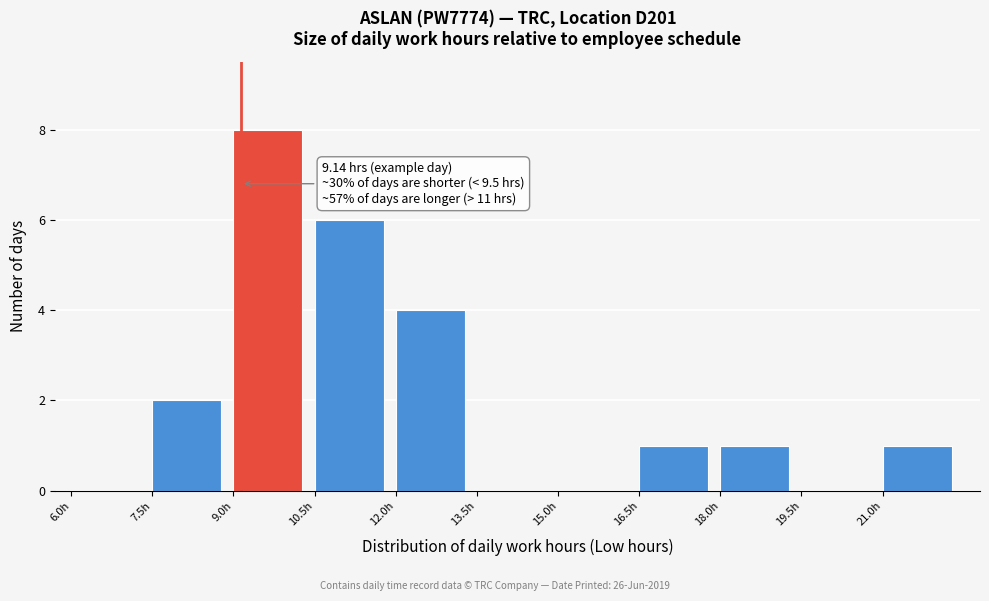

Over which range of the x-axis is the bar tallest?

9.0 to 10.5